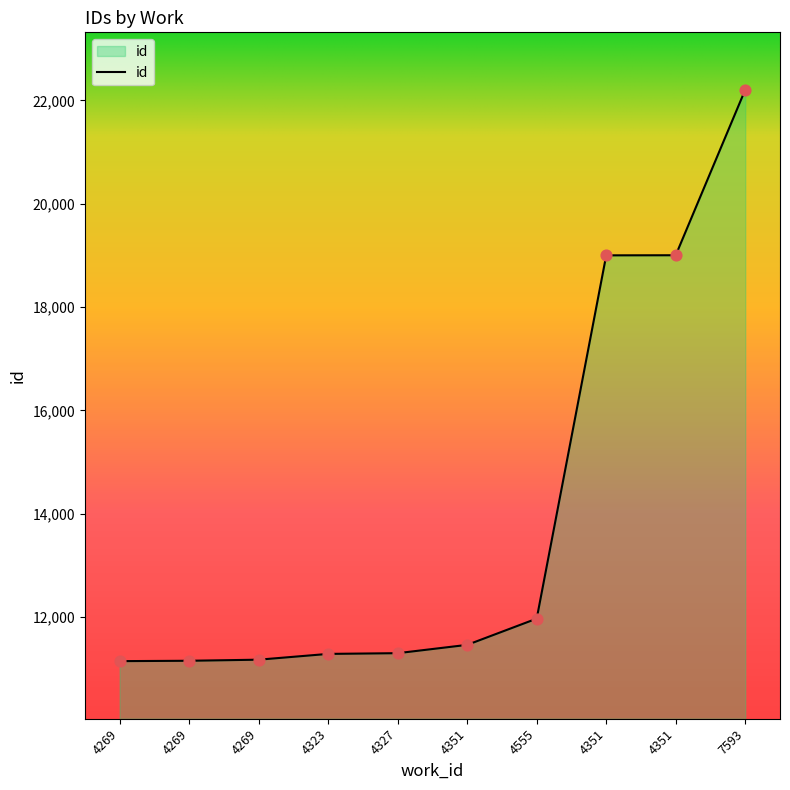

What is the change in value from 4351 to 7593?

+3206